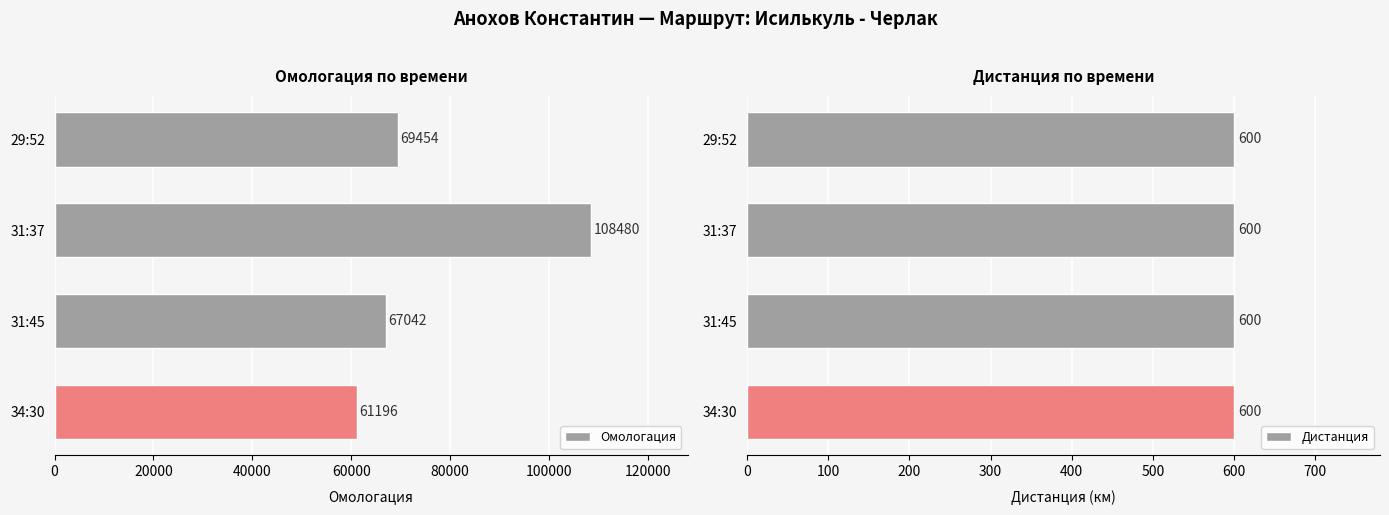

List the labels in order of Омологация value, largest first.

31:37, 29:52, 31:45, 34:30